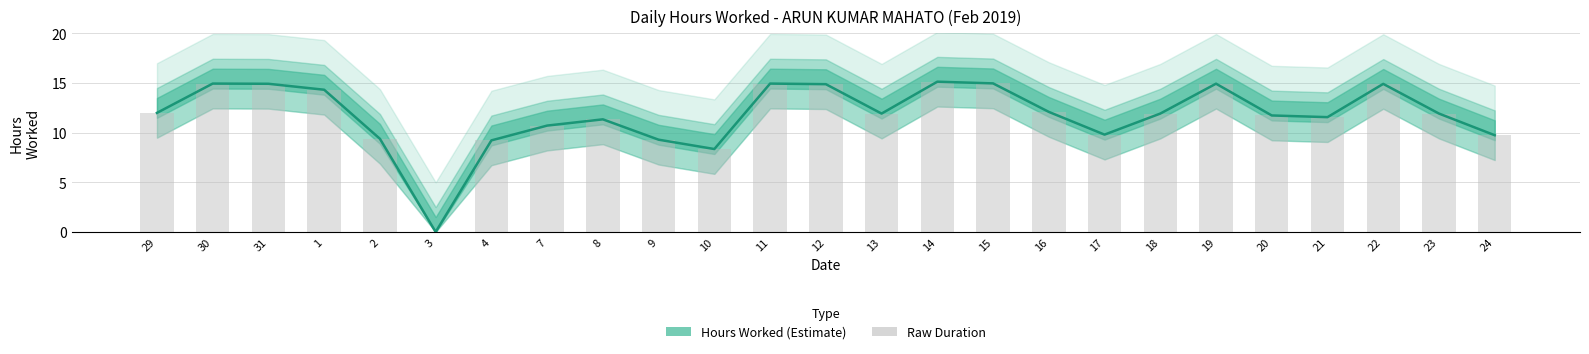

Rank the categories by value from highest to lowest.

14, 15, 30, 11, 19, 31, 22, 12, 1, 16, 29, 13, 18, 23, 20, 21, 8, 7, 17, 24, 2, 9, 4, 10, 3